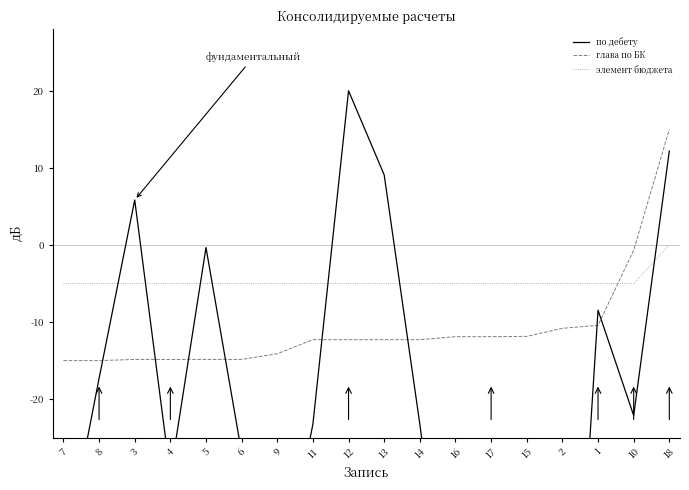

Is it true that элемент бюджета equals -5.0 at 3?

True